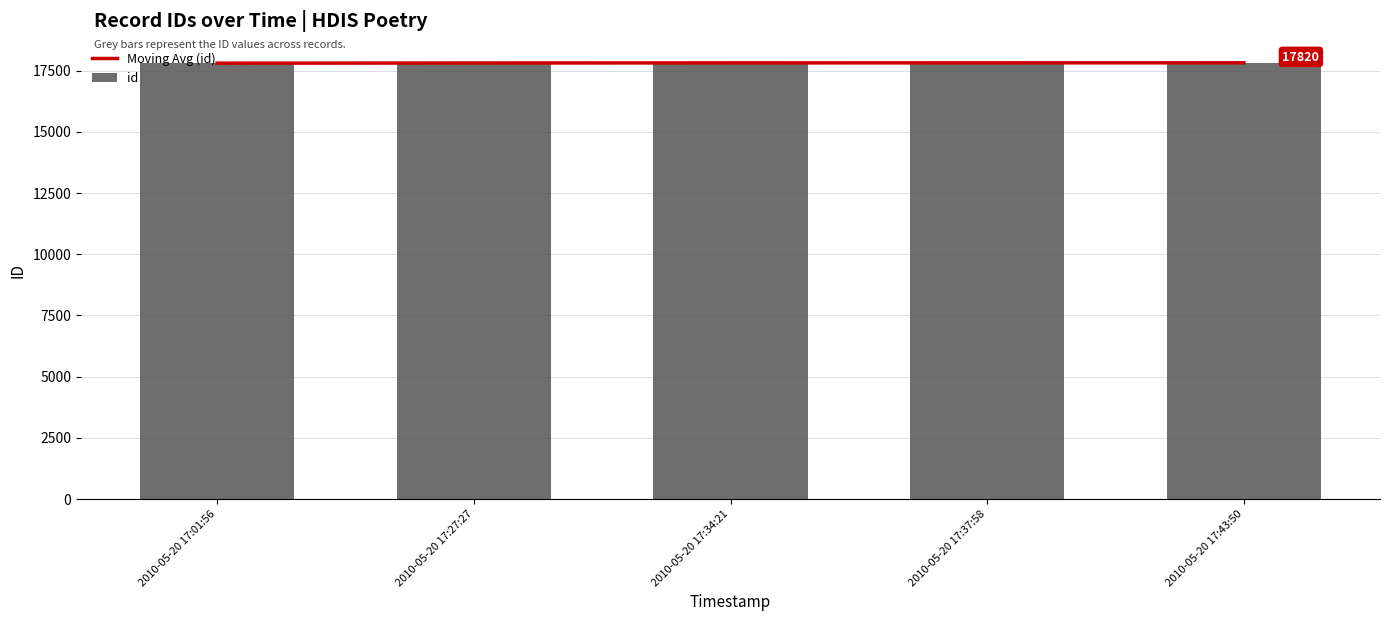

Are the bars grouped side by side (vs. stacked)?

Yes